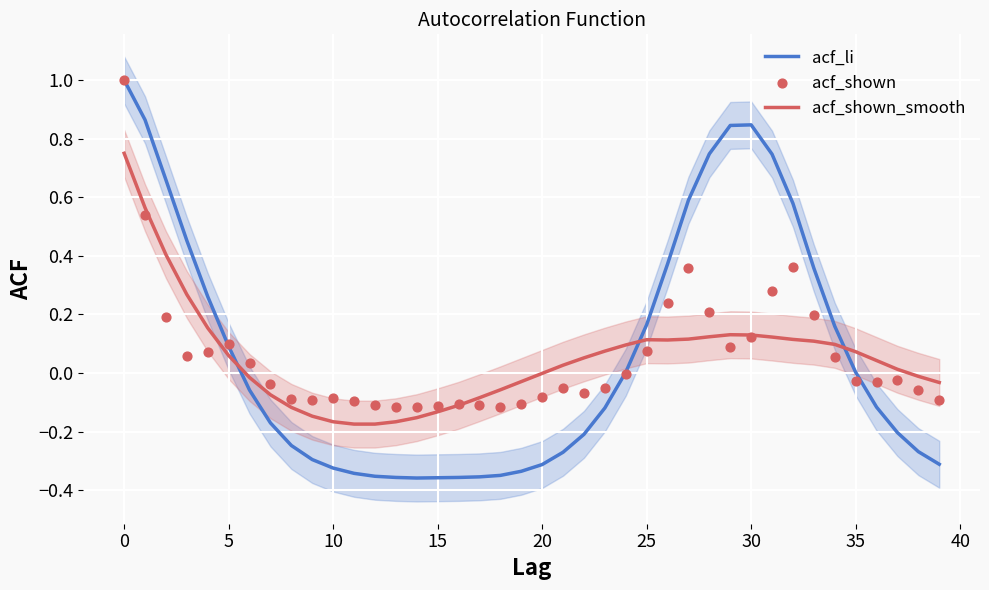

Which series contains the highest Y value?

acf_li